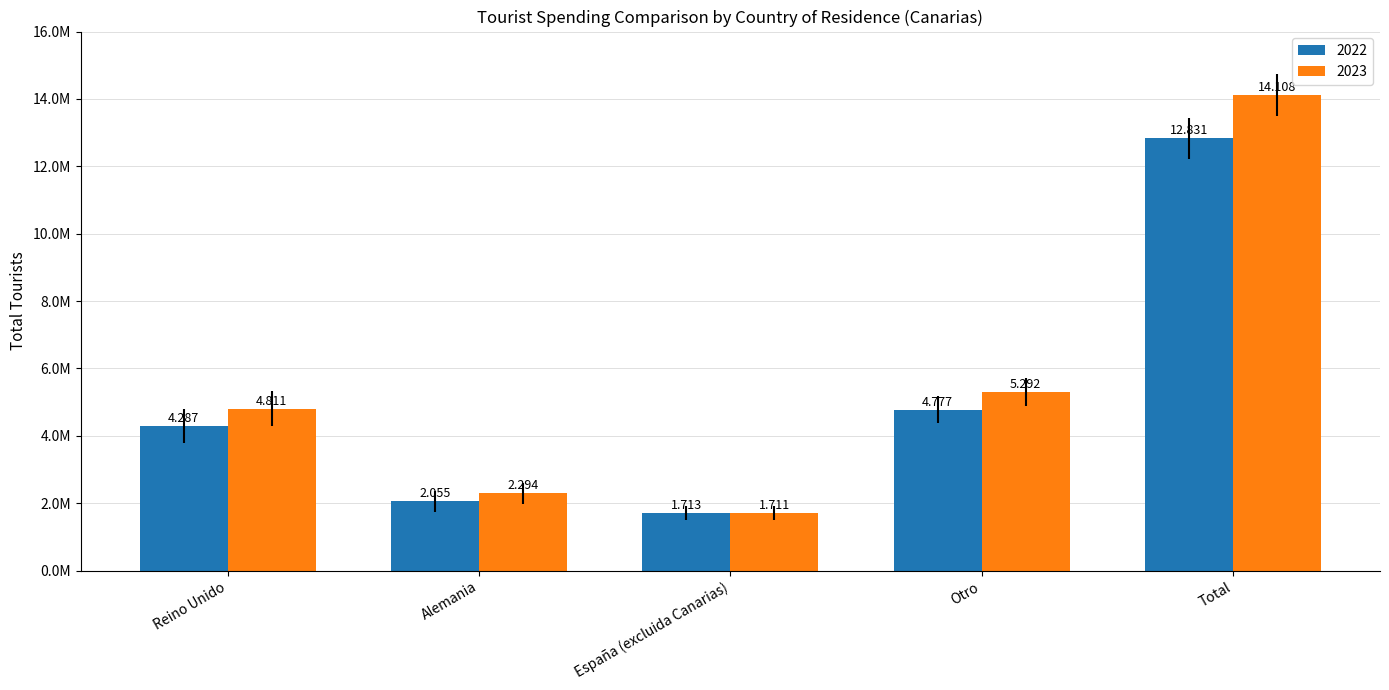

What is the difference between the second highest and minimum values in the 2023 series?

3581374